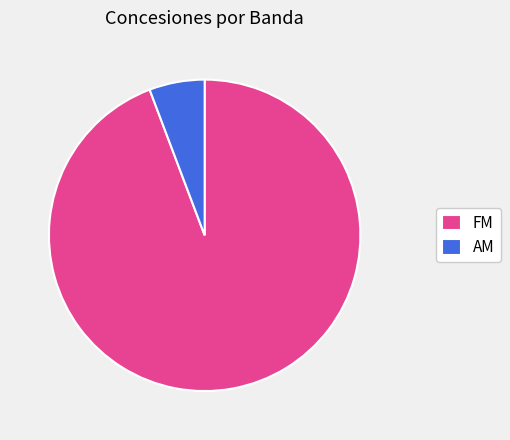

How many segments does this pie chart have?

2